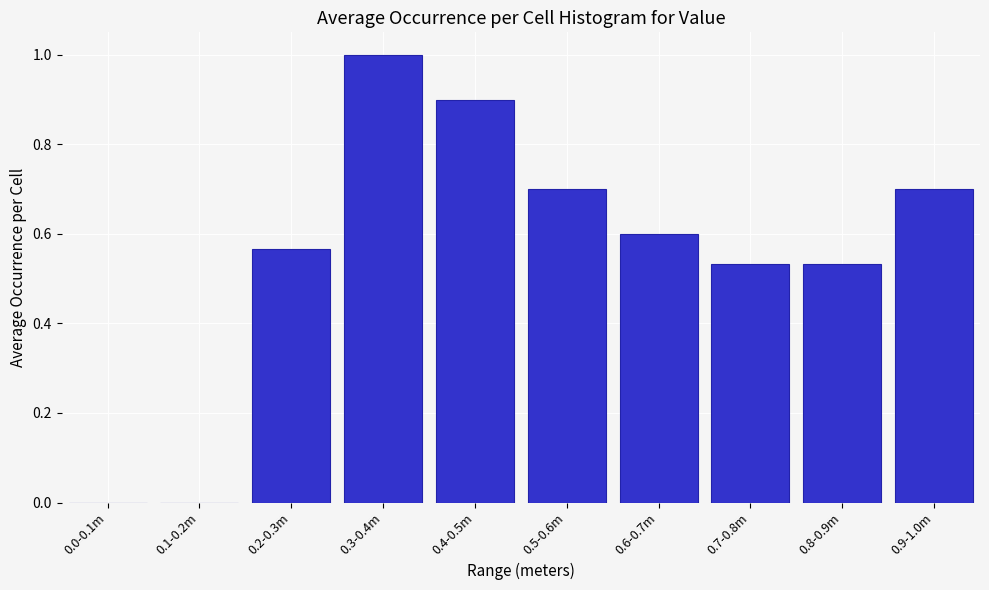

Is it true that the value at 0.0-0.1m is 0.0?

True